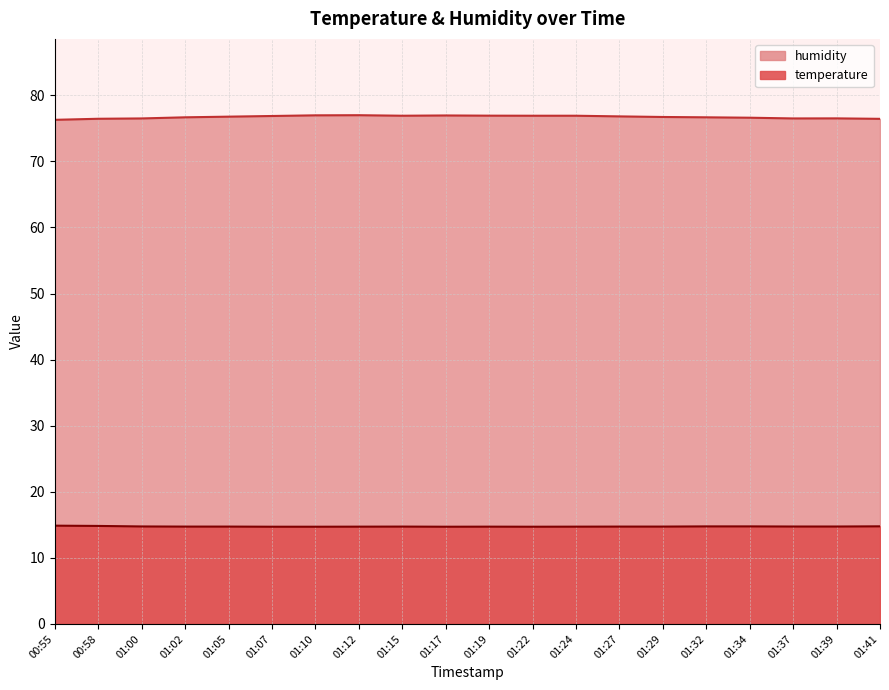

At how many categories does at least one series exceed 65?

20